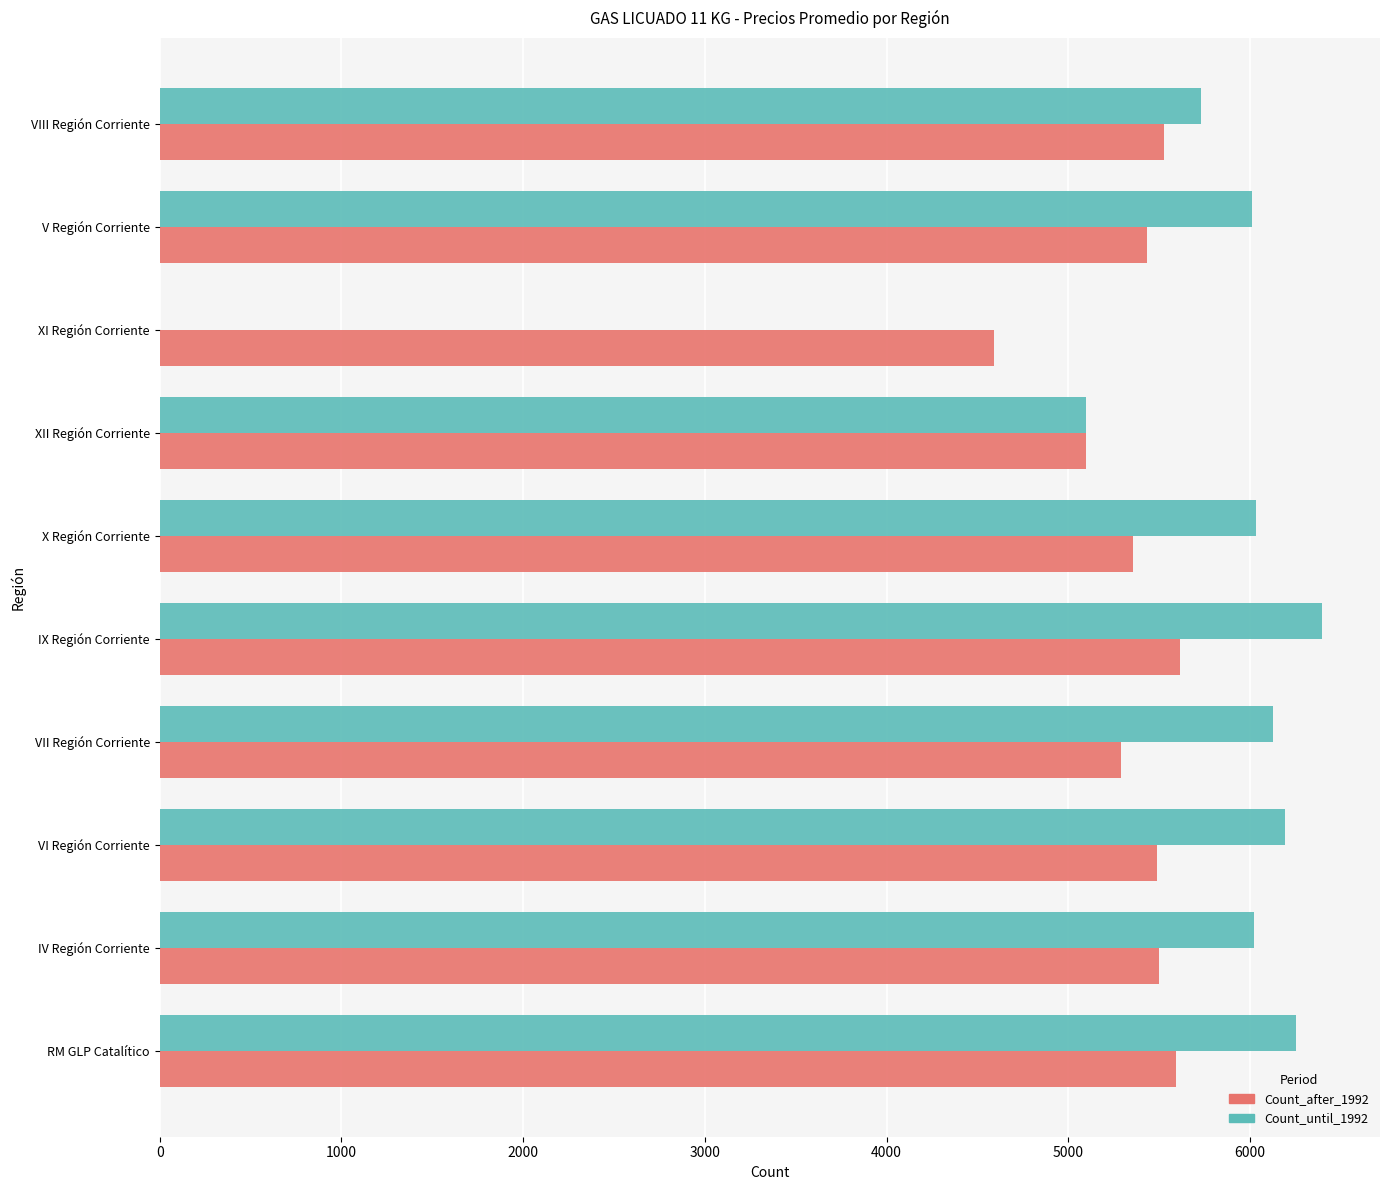

Is it true that Count_until_1992 equals 8300 at X Región Corriente?

False